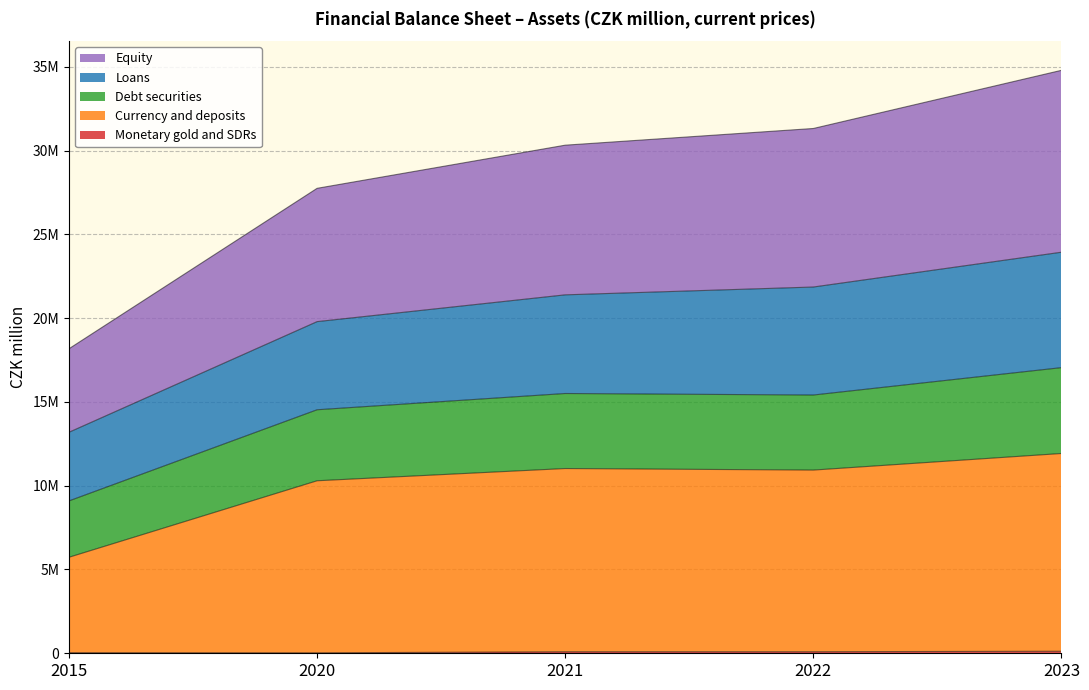

What is the maximum value shown in the chart?

34784493